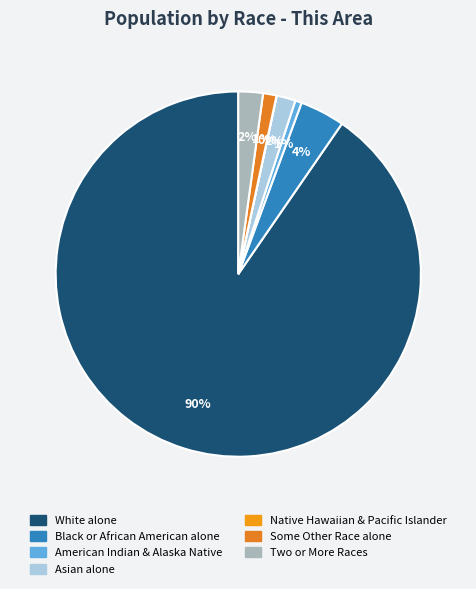

How many segments does this pie chart have?

7